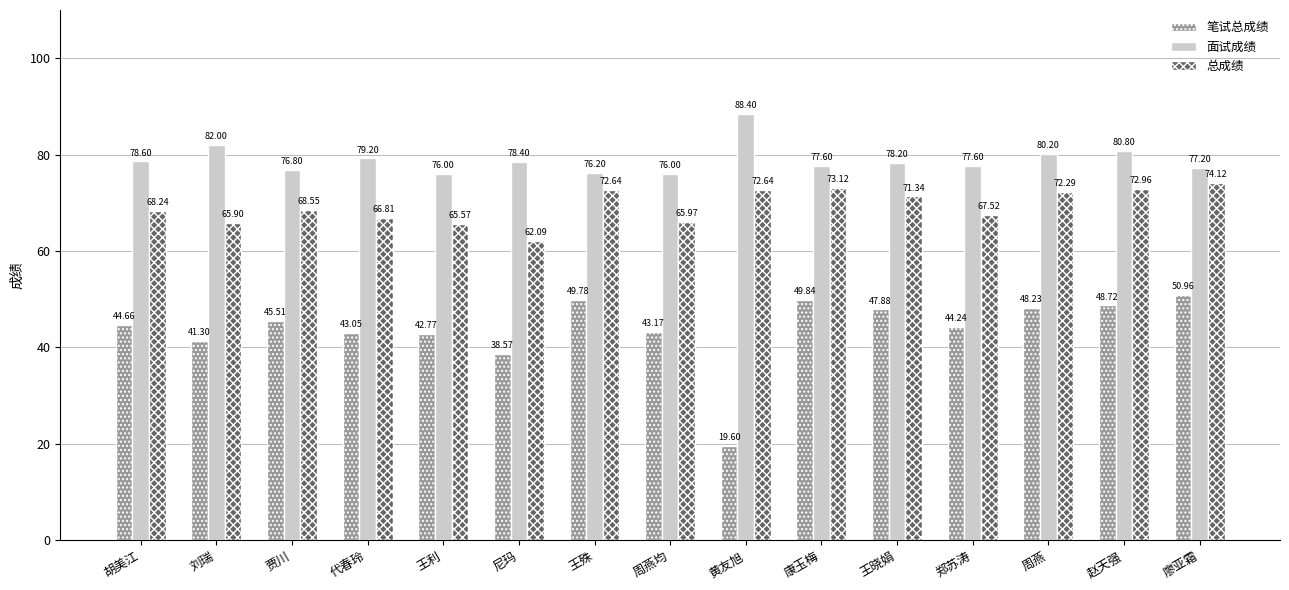

Is it true that 总成绩 equals 68.2 at 胡美江?

True